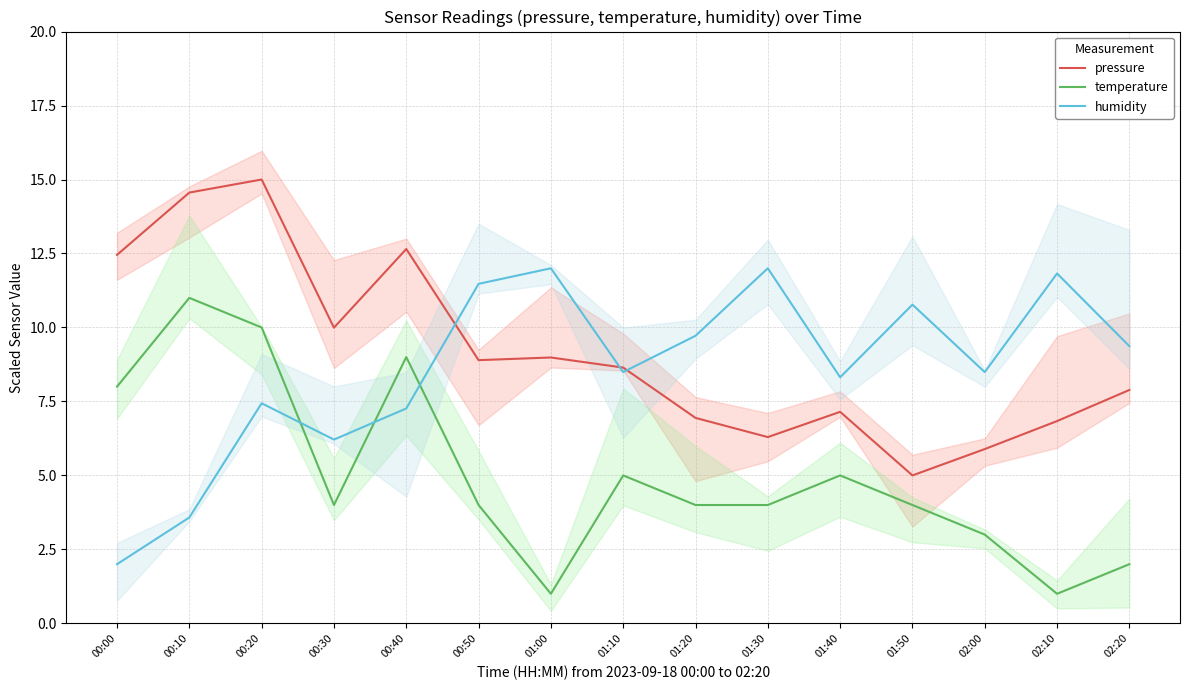

True or false: humidity has a value of 1.8 at 01:40.

False